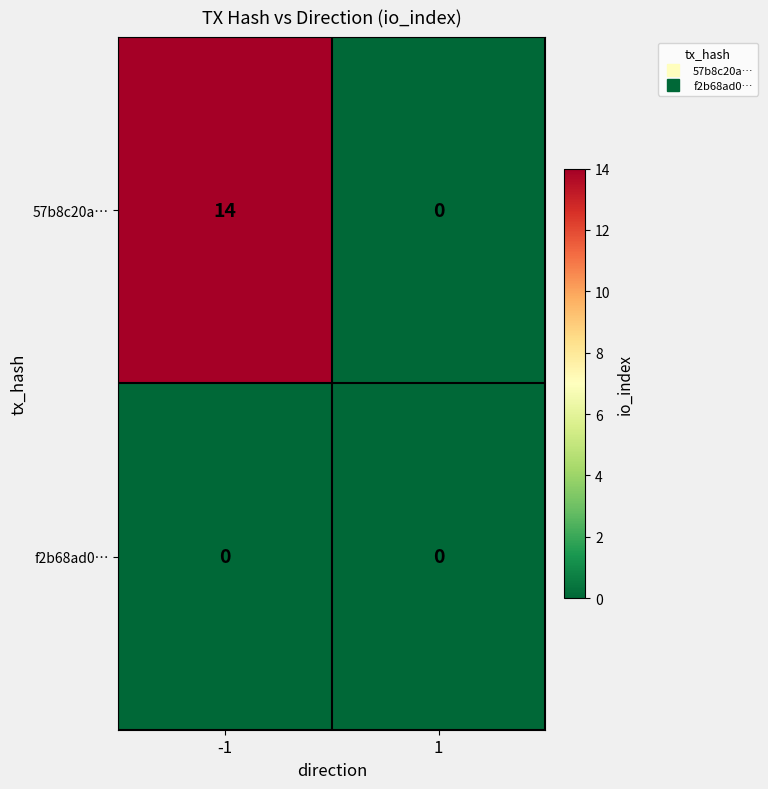

True or false: f2b68ad0… has a value of 0 at -1.

True